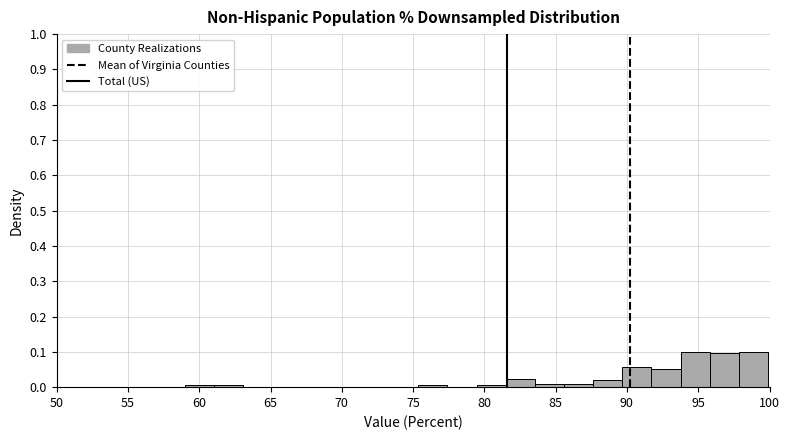

What is the height of the bar covering 89.5 to 91.5 on the x-axis? Neither the bar edges nor the heights are printed on the chart, so give them approximately, as read against the axes.

0.06